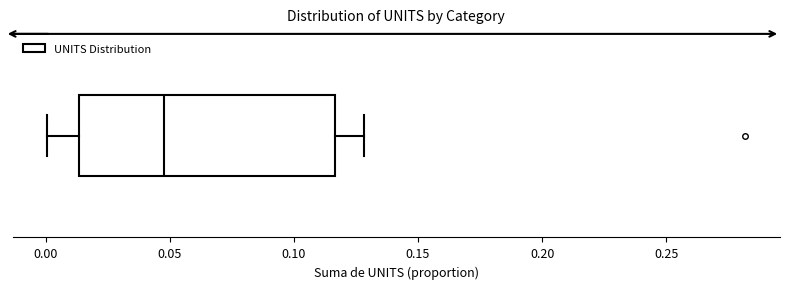

Transcribe this box plot: give where the median line is, the range the box spans, and where the two whiskers end, as read against the x-axis. The values are not printed on the chart, so give them approximately, as read against the axis.

median 0.045, box 0.015 to 0.115, whiskers 0.000 to 0.130